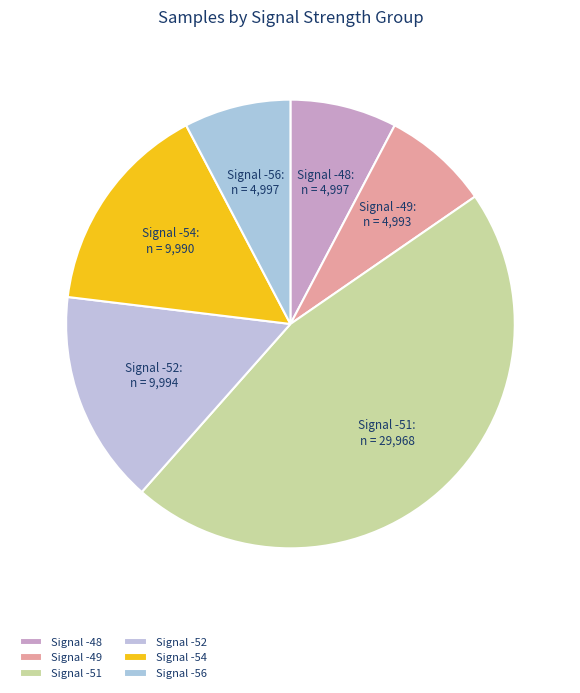

Is the sum of Signal -52 and Signal -48 greater than half?

No